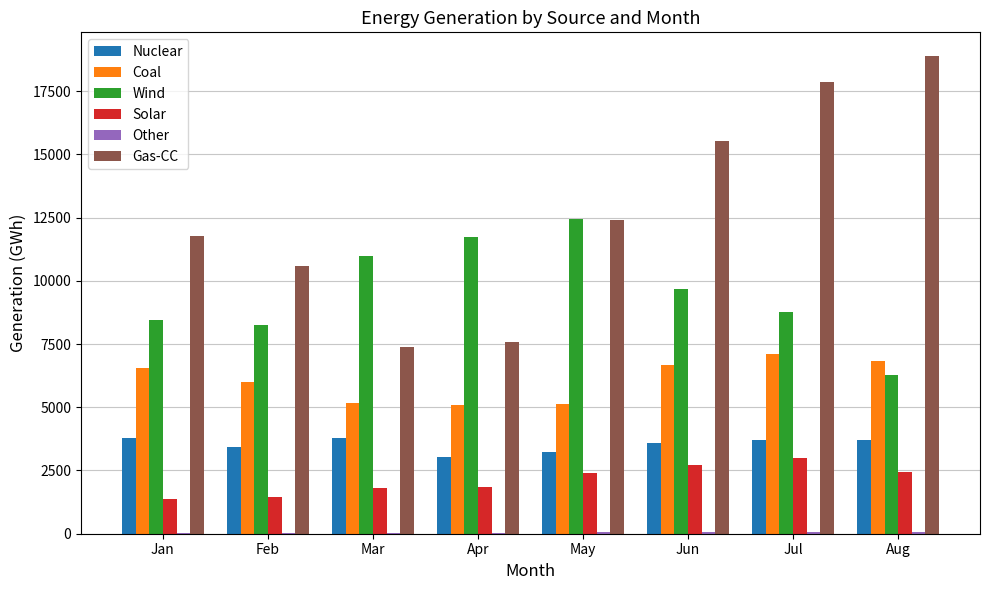

Which series changed the most between Feb and Aug?

Gas-CC